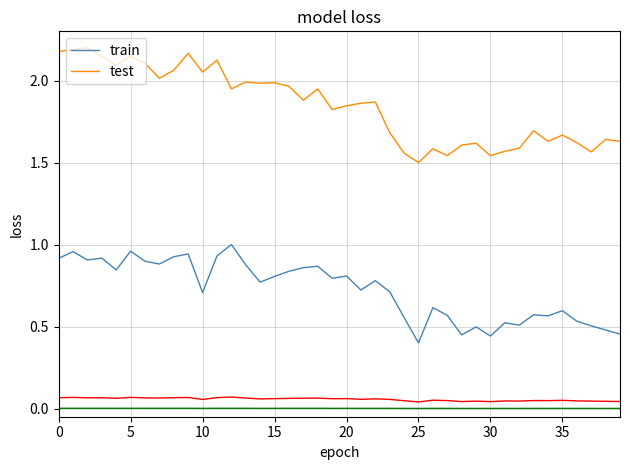

Count the number of categories in the chart.

40